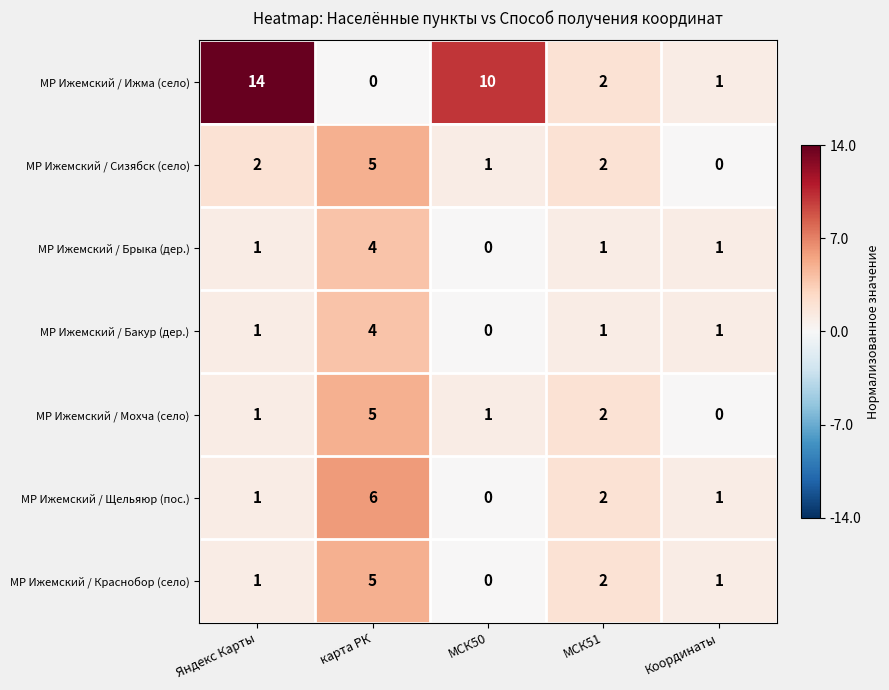

Which series has the widest spread of values?

МР Ижемский / Ижма (село)